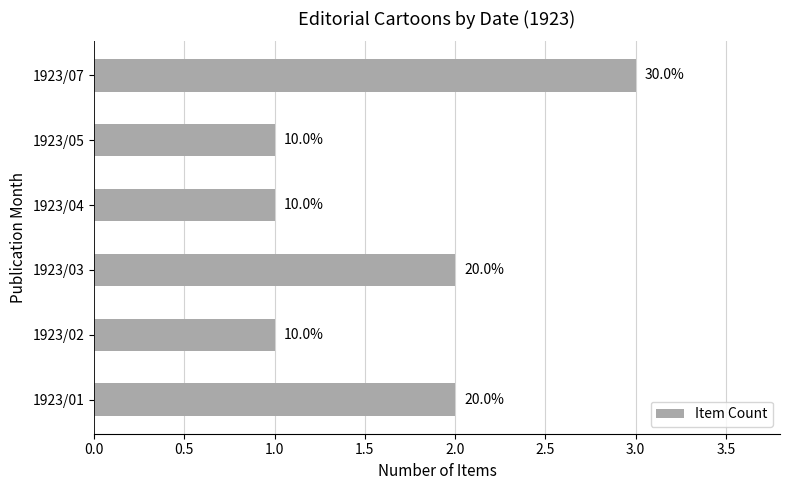

Does the chart contain any negative values?

No